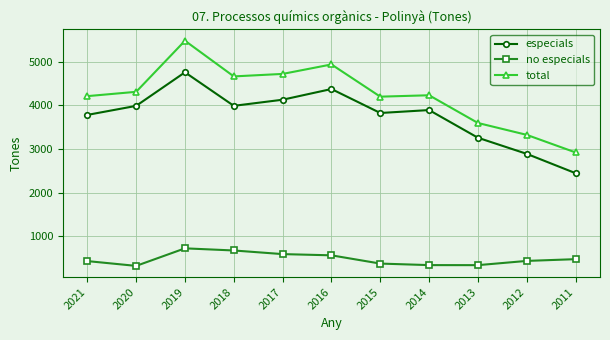

True or false: especials and total intersect in this chart.

False